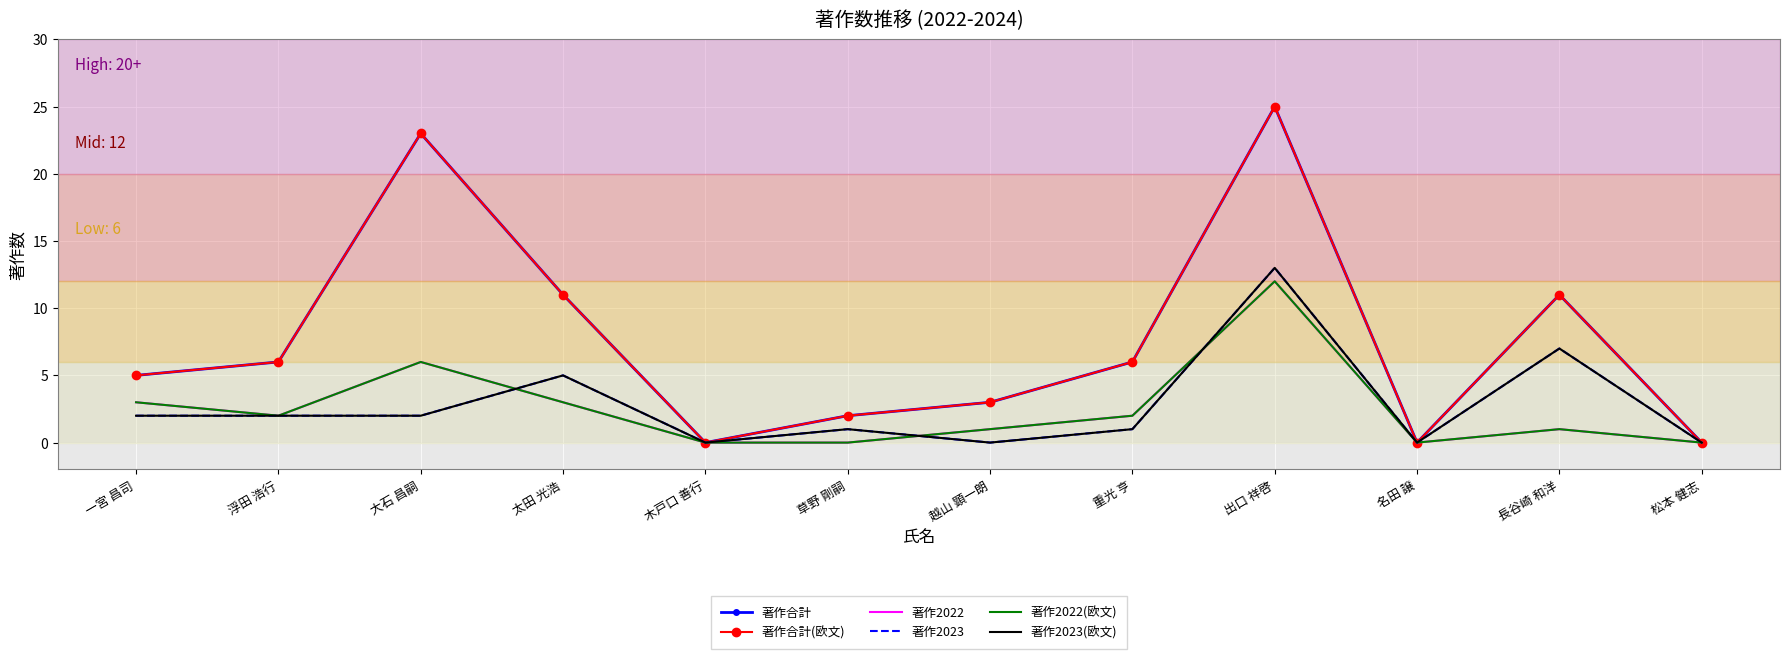

How many interior local valleys does the 著作2022 series have?

2